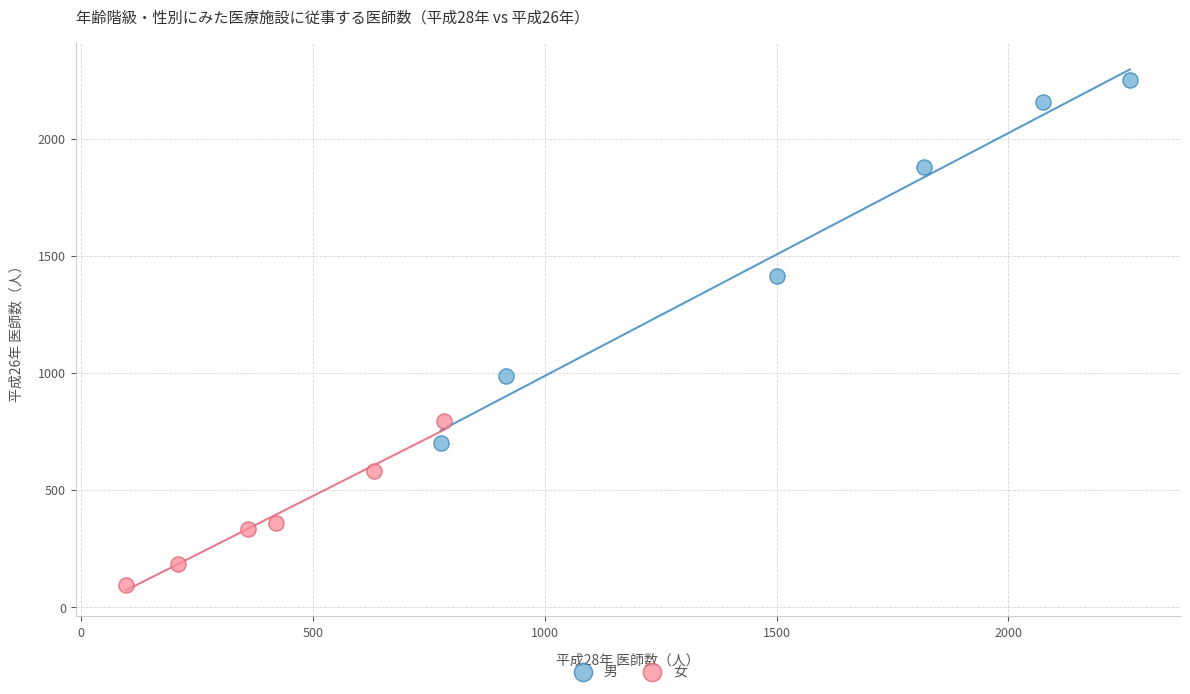

Which series has the widest spread of Y values?

男